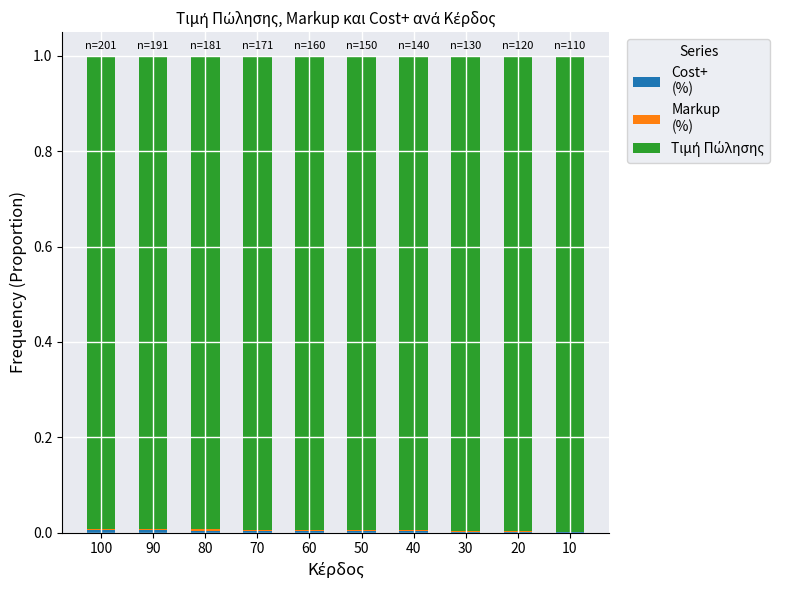

Which has a higher value, 20 or 80?

80